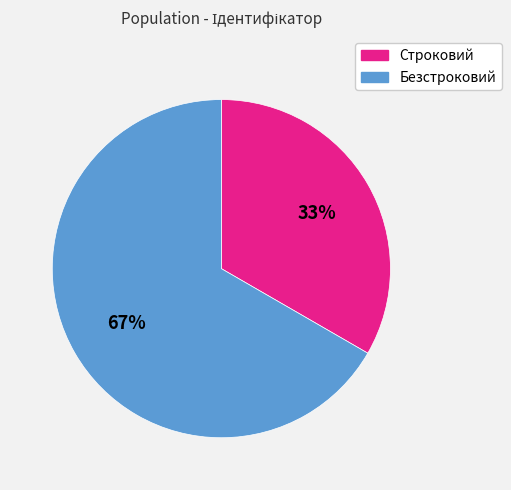

To the nearest percent, what portion does Безстроковий represent?

67%